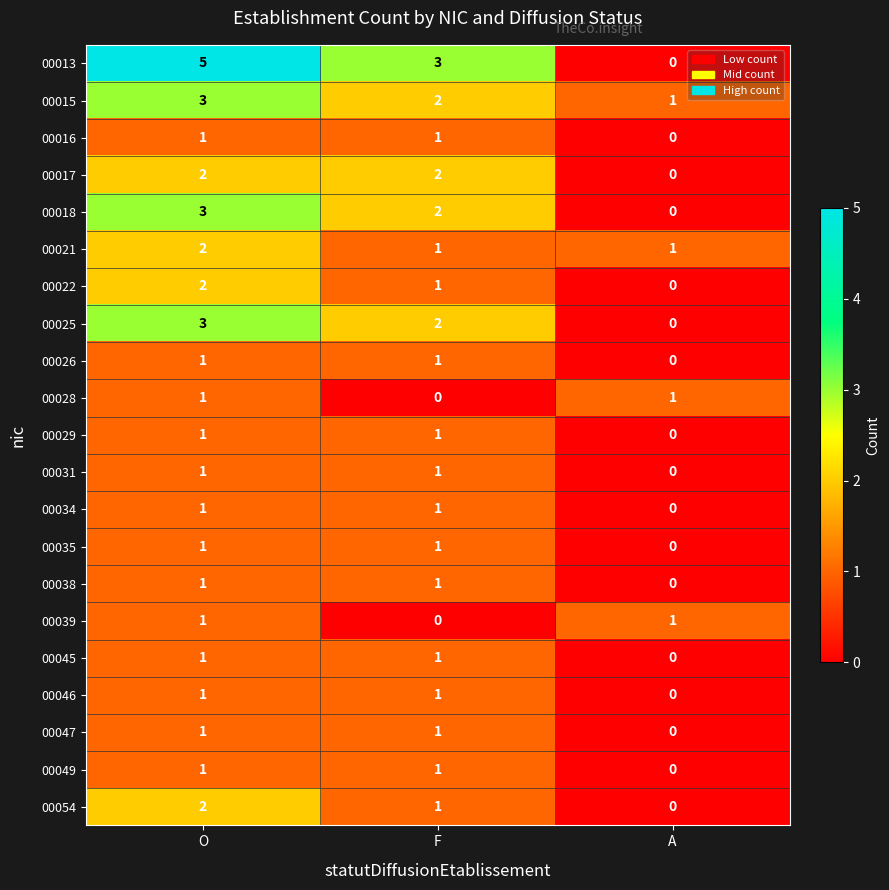

Is the value of 00017 at O greater than the value of 00046 at A?

Yes